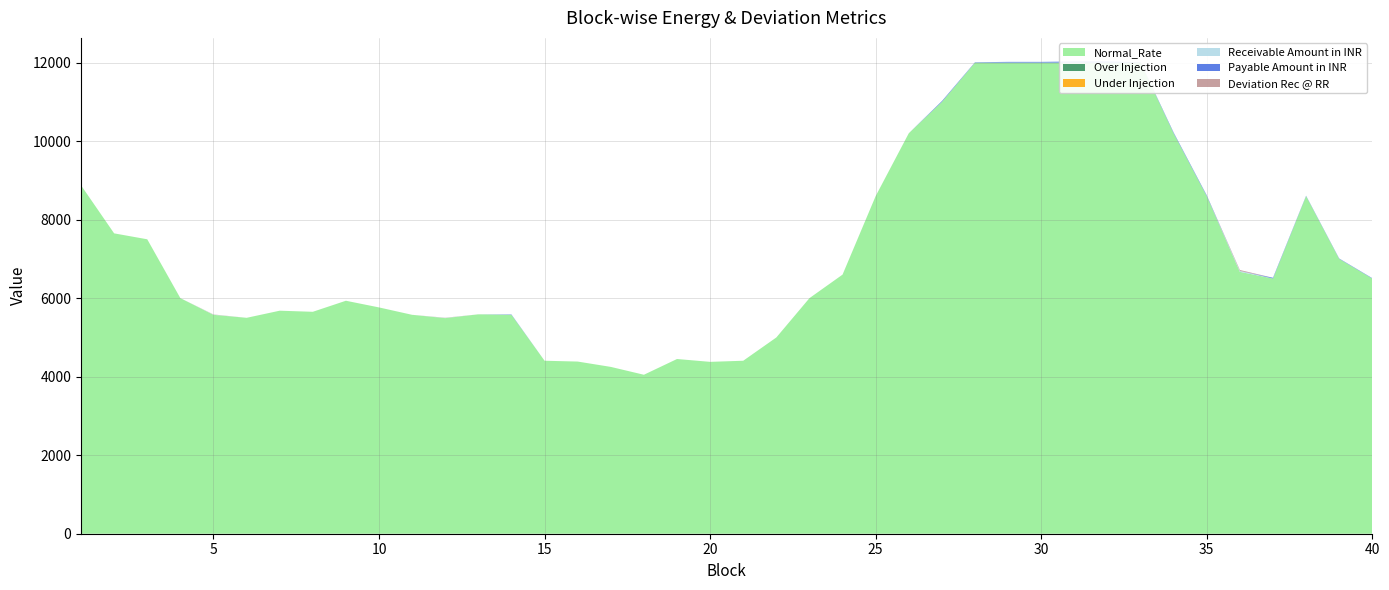

Reading left to right, extract all data points from this chart.

Normal_Rate: 8874.5	7650.5	7499.6	6000.8	5575.8	5499.2	5680.7	5652.8	5934.2	5764.1	5575.8	5491.9	5588.4	5575.2	4406.0	4385.3	4249.3	4049.2	4450.2	4377.7	4405.9	4999.0	6000.3	6600.1	8600.1	10200.2	11000.3	12000.0	12000.0	12000.0	12000.0	12000.0	12000.0	10200.3	8600.3	6670.5	6501.0	8600.1	7001.0	6499.8
Over Injection: 0.0	0.0	0.0	0.0	0.0	0.0	0.0	0.0	0.0	0.0	0.0	0.0	0.0	0.0	0.0	0.0	0.0	0.0	0.0	0.0	0.0	0.0	0.0	0.0	0.0	0.0	0.0	0.0	0.0	0.0	0.0	0.0	0.0	0.0	0.0	0.0	0.0	0.0	0.0	0.0
Under Injection: 0.0	0.0	0.0	0.0	0.0	0.0	0.0	0.0	0.0	0.0	0.0	0.0	0.0	0.0	0.0	0.0	0.0	0.0	0.0	0.0	0.0	0.0	0.0	0.0	0.0	0.0	0.0	0.0	0.0	0.0	0.0	0.0	0.0	0.0	0.0	0.0	0.0	0.0	0.0	0.0
Receivable Amount in INR: 0.0	0.0	0.0	0.0	4.7	0.0	0.0	0.0	0.0	0.0	0.0	4.7	0.0	0.0	0.0	0.0	0.0	0.0	0.0	0.0	0.0	0.0	0.0	0.0	0.0	0.0	0.0	0.0	0.0	0.0	0.0	0.0	0.0	0.0	0.0	23.4	0.0	0.0	0.0	0.0
Payable Amount in INR: 0.0	0.0	0.0	0.0	0.0	0.0	0.0	0.0	0.0	0.0	0.0	0.0	0.0	9.3	0.0	0.0	0.0	0.0	0.0	0.0	0.0	0.0	0.0	0.0	0.0	0.0	18.7	9.3	18.7	18.7	28.0	28.0	9.3	18.7	18.7	0.0	18.7	9.3	9.3	9.3
Deviation Rec @ RR: 0.0	0.0	0.0	0.0	4.7	0.0	0.0	0.0	0.0	0.0	0.0	4.7	0.0	0.0	0.0	0.0	0.0	0.0	0.0	0.0	0.0	0.0	0.0	0.0	0.0	0.0	0.0	0.0	0.0	0.0	0.0	0.0	0.0	0.0	0.0	23.4	0.0	0.0	0.0	0.0